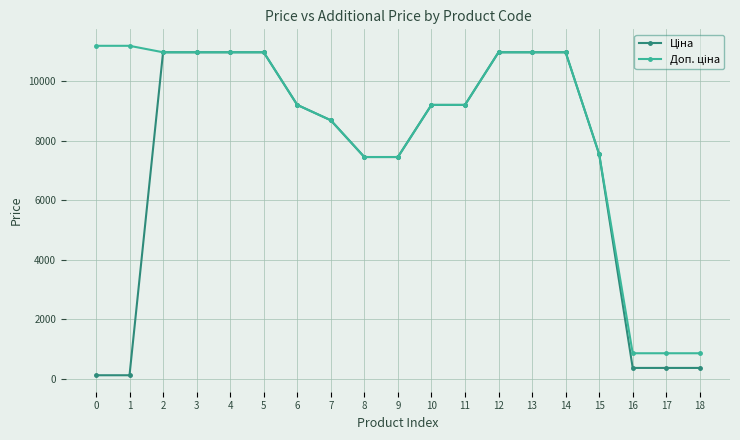

How many lines are shown in the chart?

2